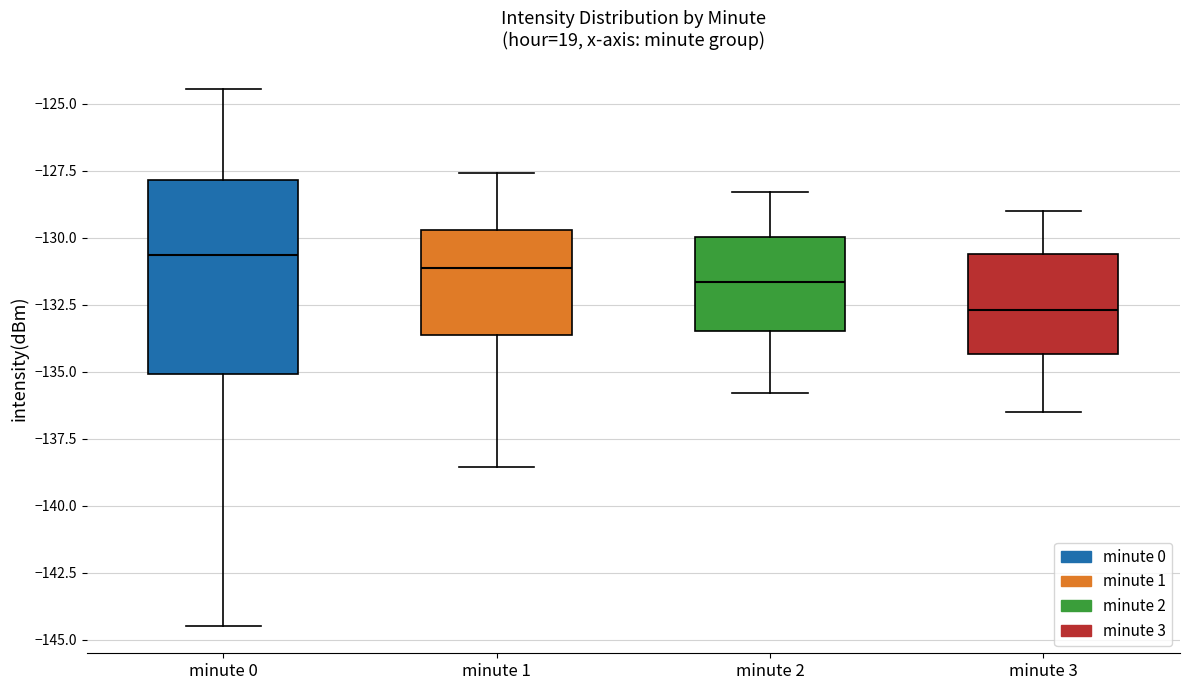

Reading left to right, transcribe this box plot: for each box, give where its median line is, the range the box spans, and where its two whiskers end, as read against the y-axis. The values are not printed on the chart, so give them approximately, as read against the axis.

minute 0: median -130.5, box -135.0 to -128.0, whiskers -144.5 to -124.5
minute 1: median -131.0, box -133.5 to -129.5, whiskers -138.5 to -127.5
minute 2: median -131.5, box -133.5 to -130.0, whiskers -136.0 to -128.5
minute 3: median -132.5, box -134.5 to -130.5, whiskers -136.5 to -129.0